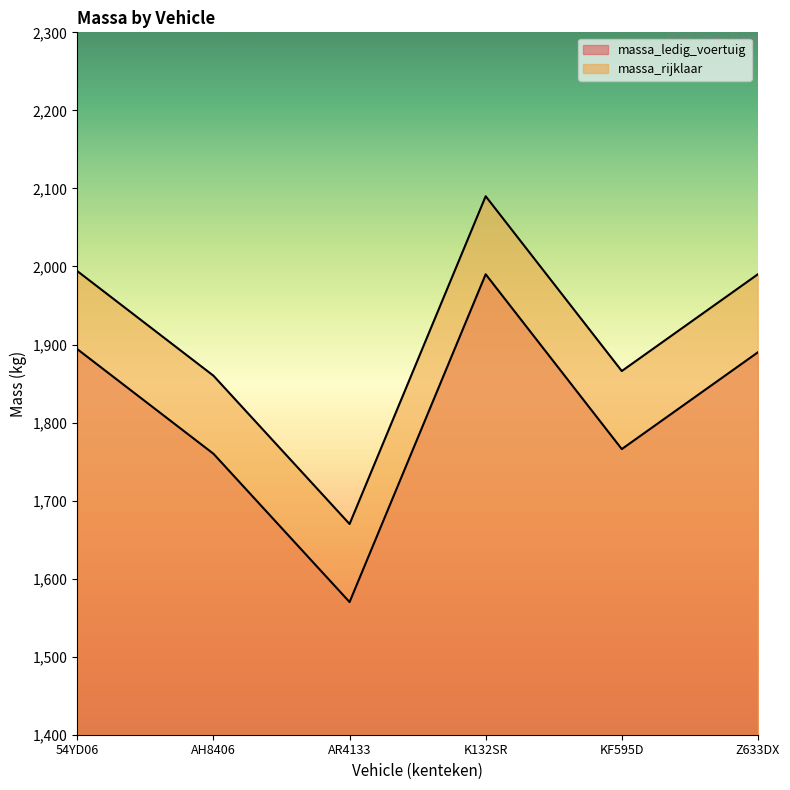

Does the chart display data point markers on the line(s)?

No